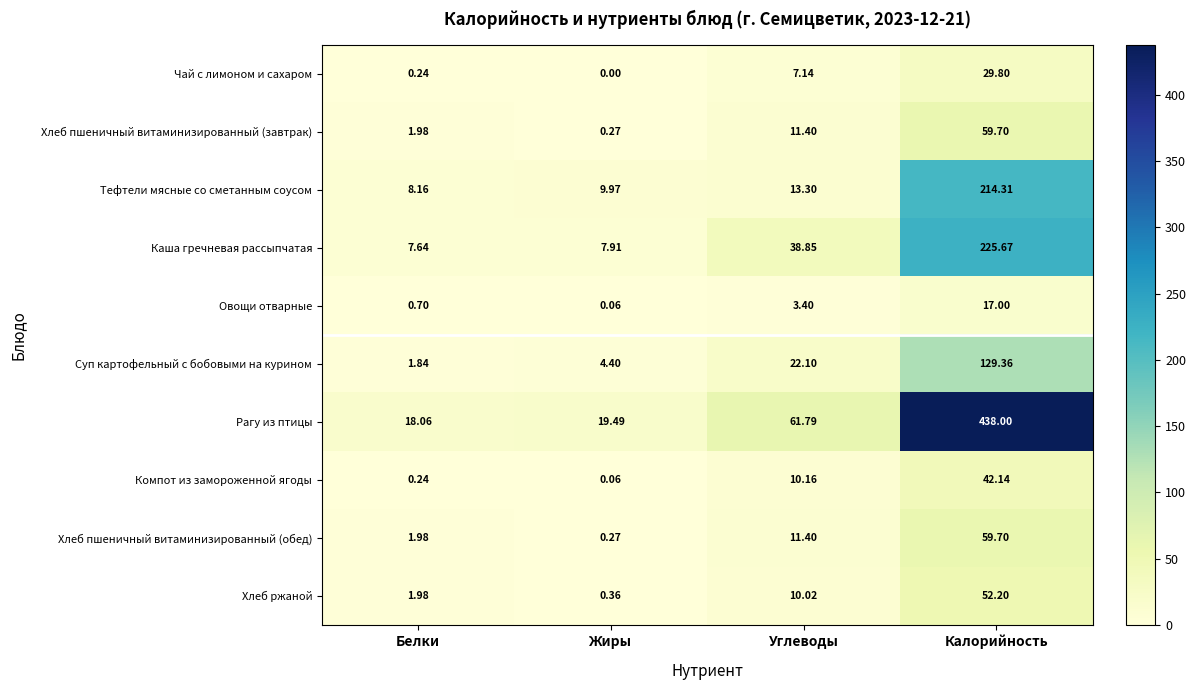

Which label corresponds to the largest value in the chart?

Калорийность